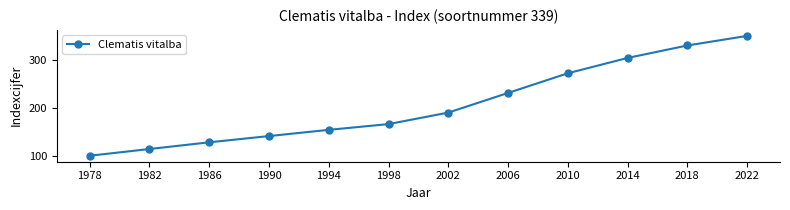

What is the change in value from 1994 to 2018?

+176